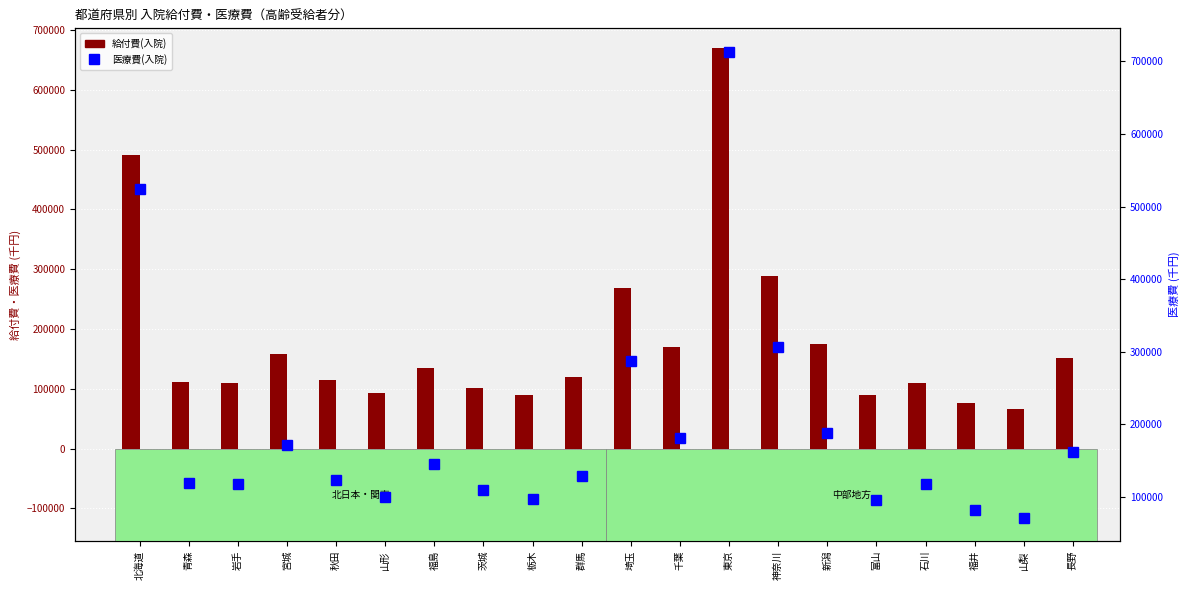

Read the 給付費(入院) value at 埼玉.

268584.7